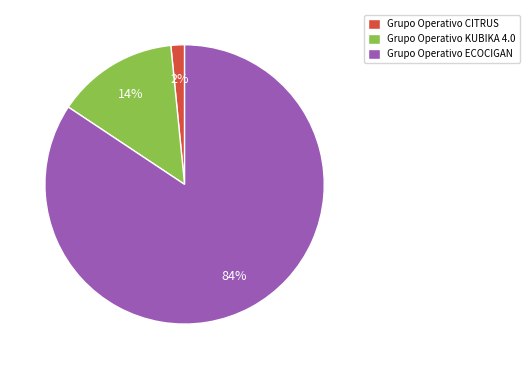

To the nearest percent, what is the average slice percentage?

33%